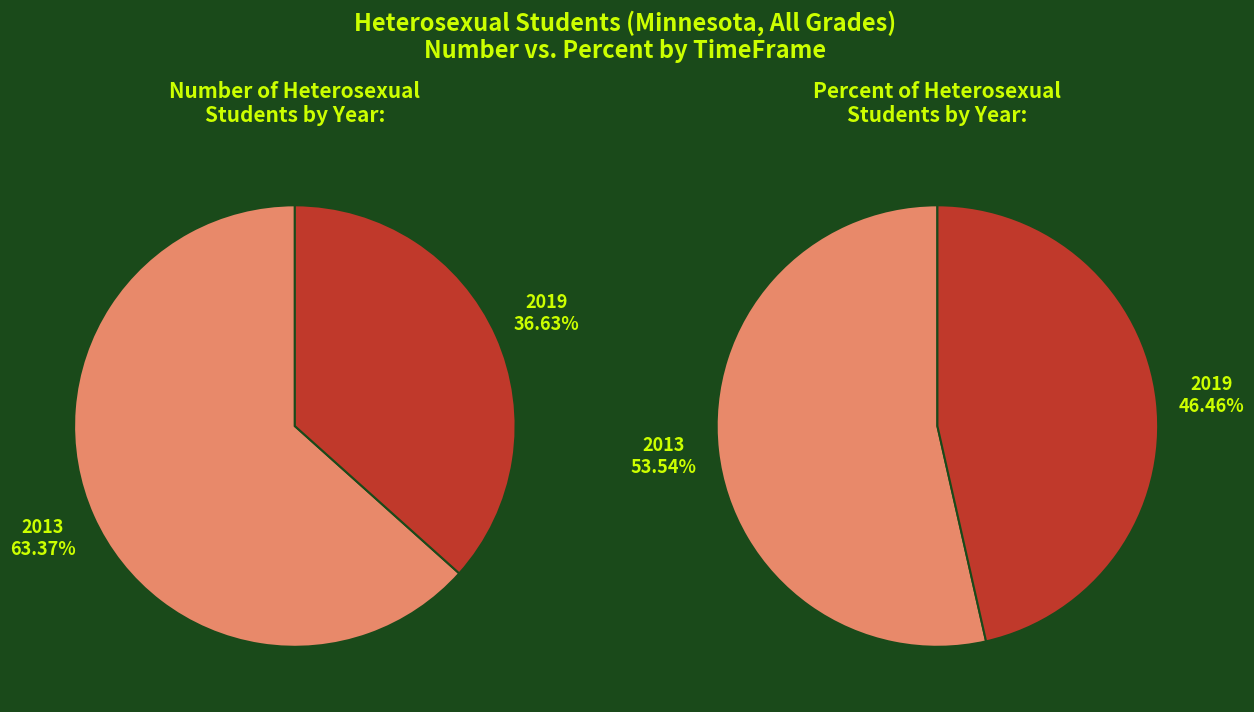

What portion of the pie excludes 2013?

36.6%